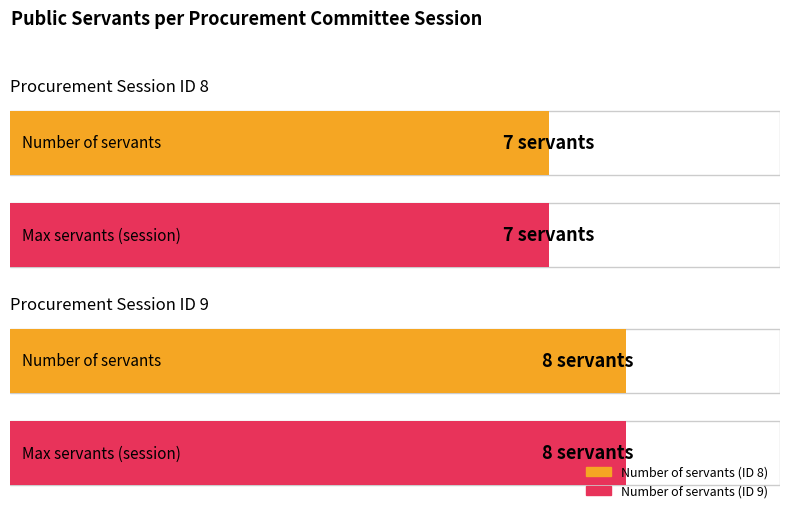

At which label does Maximum utilization reach its peak?

ID 9